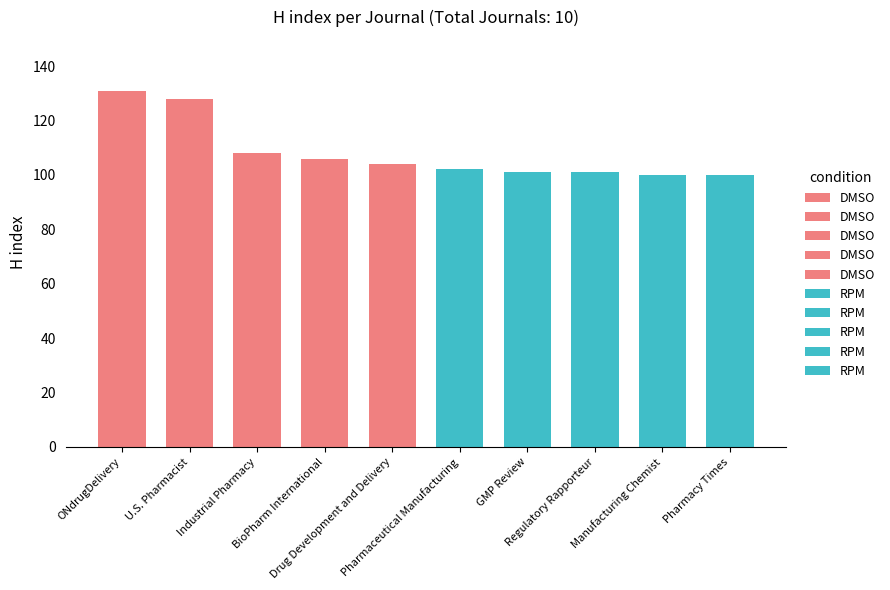

What is the difference between the maximum and minimum values?

31